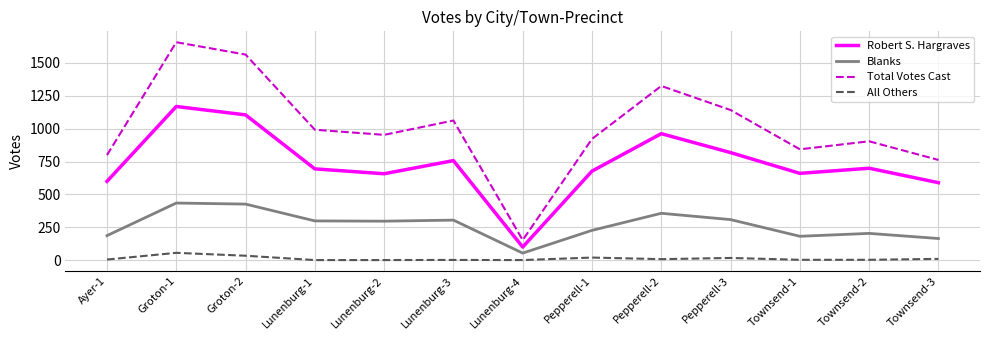

The value of Robert S. Hargraves at Pepperell-3 is 818. True or false?

True